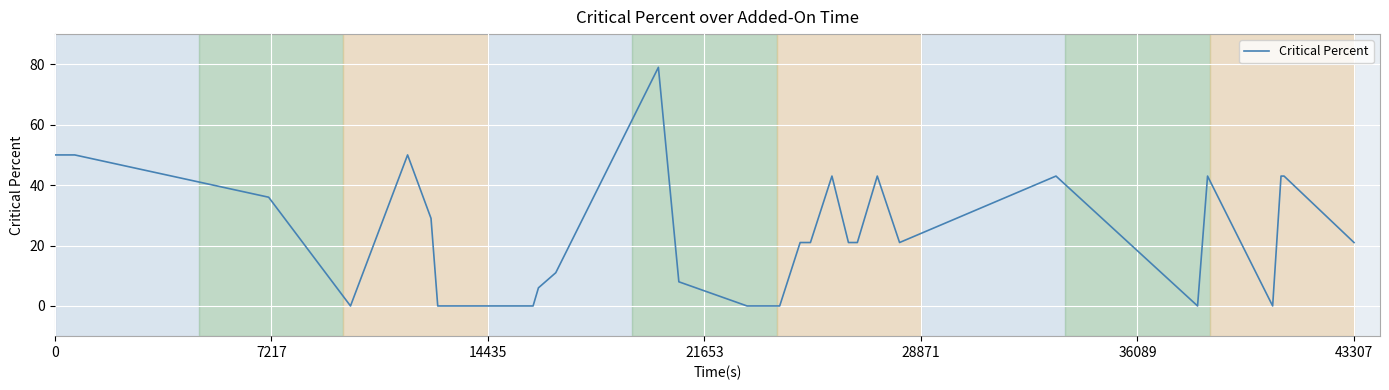

What is the difference between the second highest and minimum values?

50